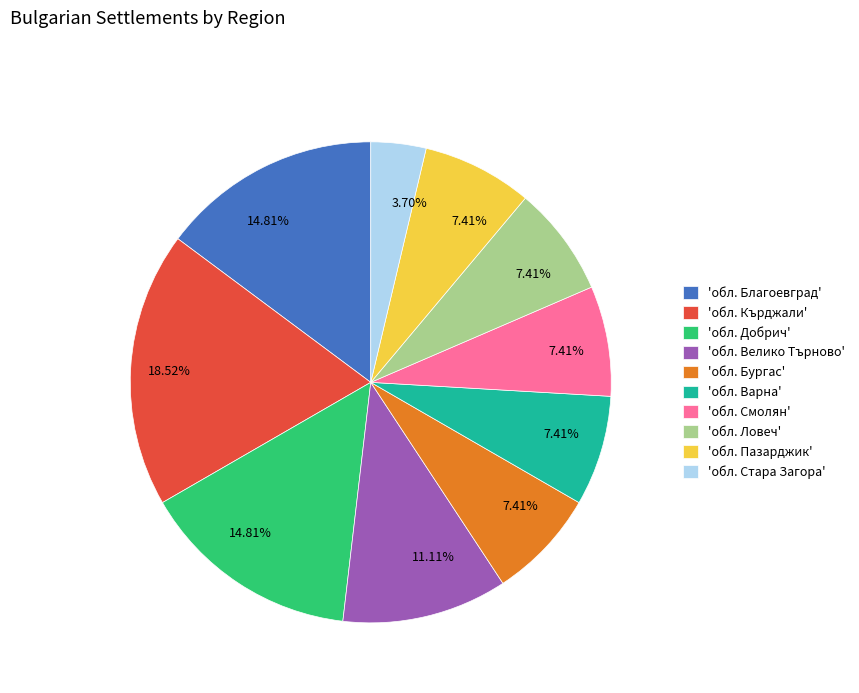

How many slices are in this pie chart?

10